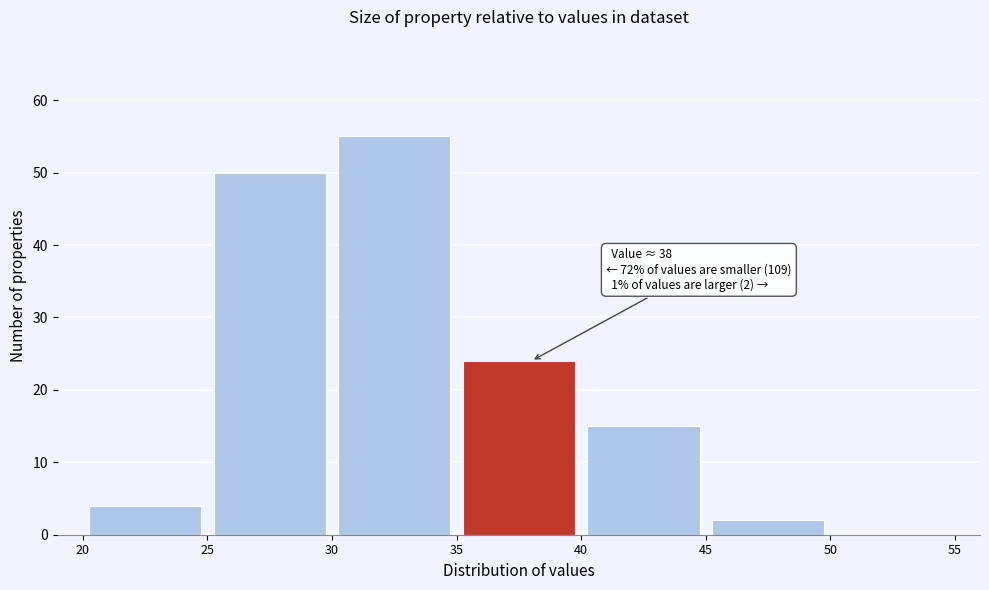

Which range on the x-axis has the tallest bar?

30 to 35